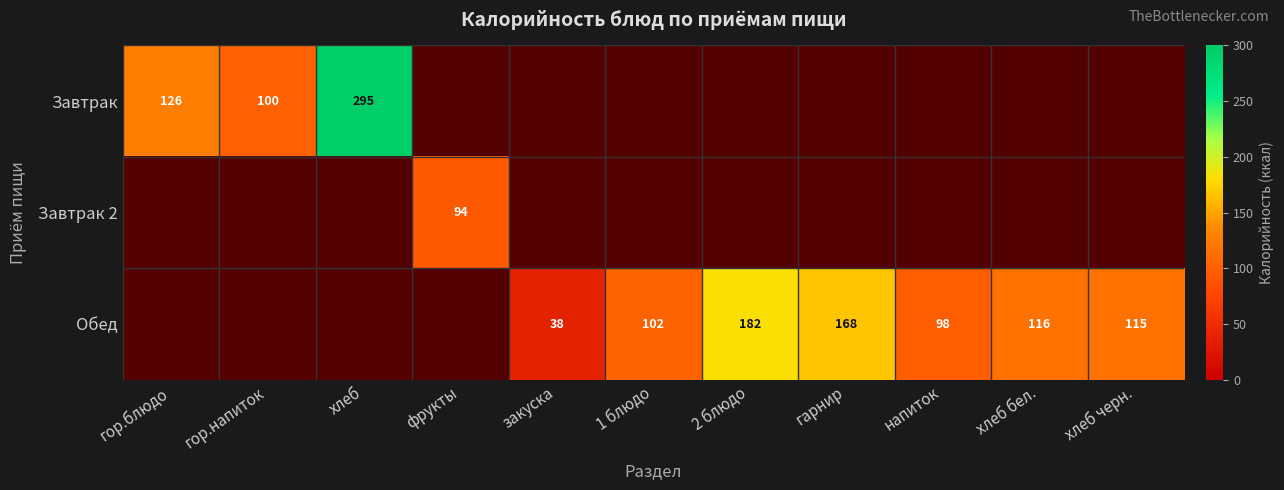

True or false: Обед has a value of 23 at закуска.

False